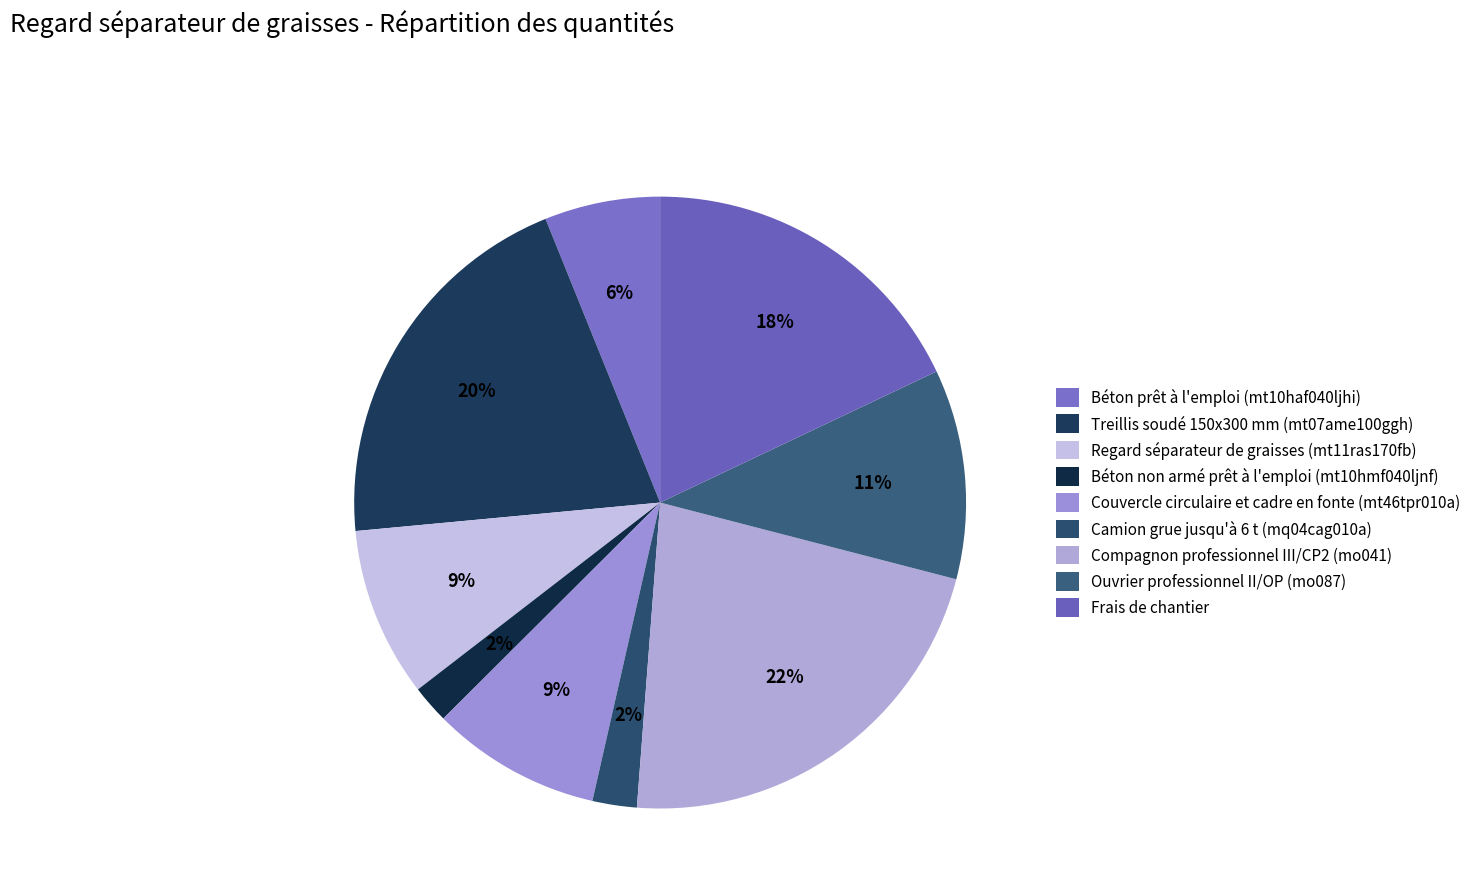

To the nearest percent, what is the combined percentage of Regard séparateur de graisses (mt11ras170fb) and Couvercle circulaire et cadre en fonte (mt46tpr010a)?

18%